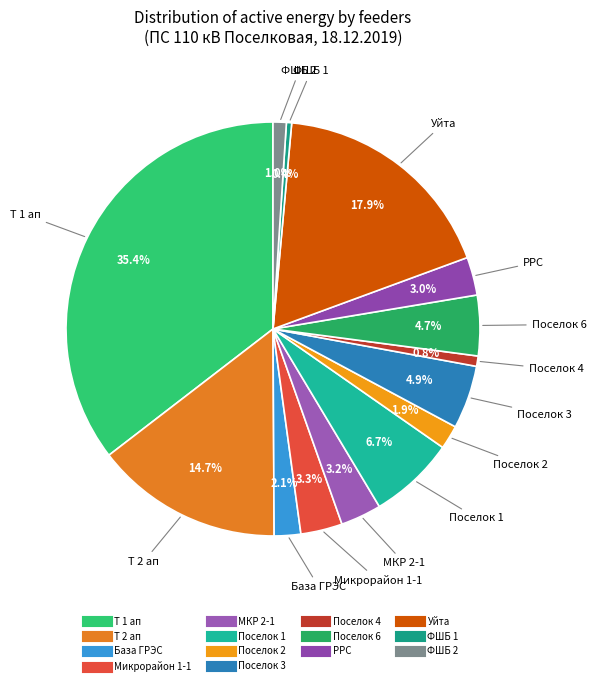

To the nearest percent, what portion does Поселок 6 represent?

5%